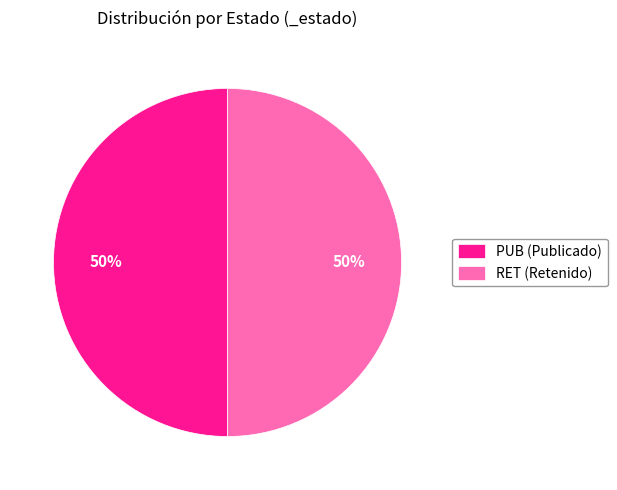

To the nearest percent, what portion does RET represent?

50%